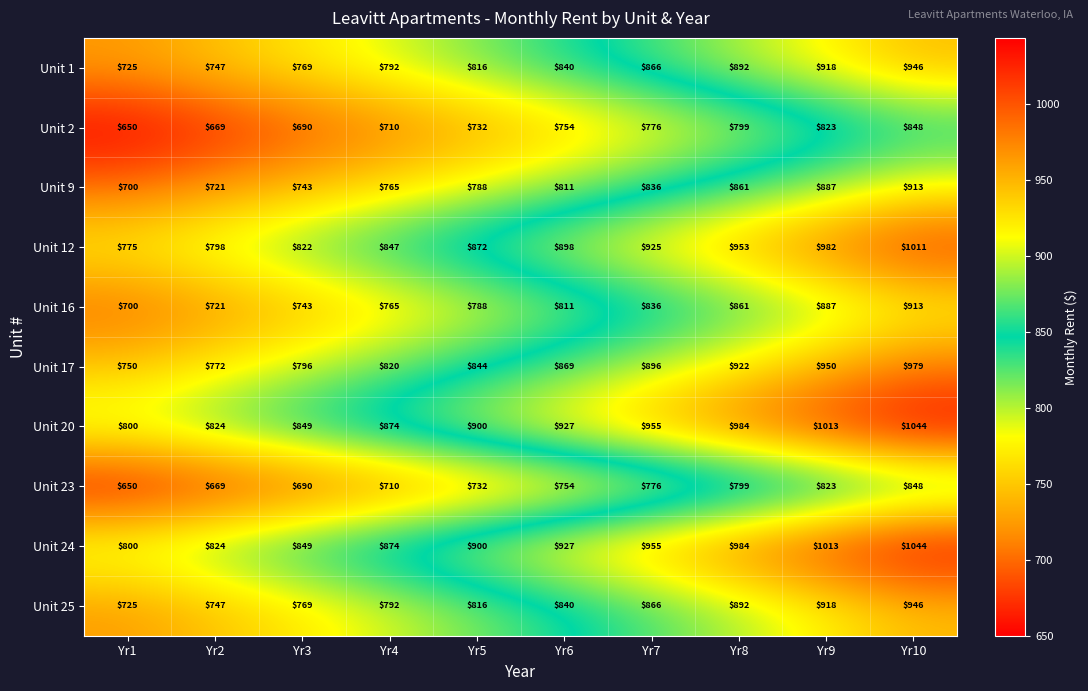

What is the spread (max minus min) of values at Yr7?

179